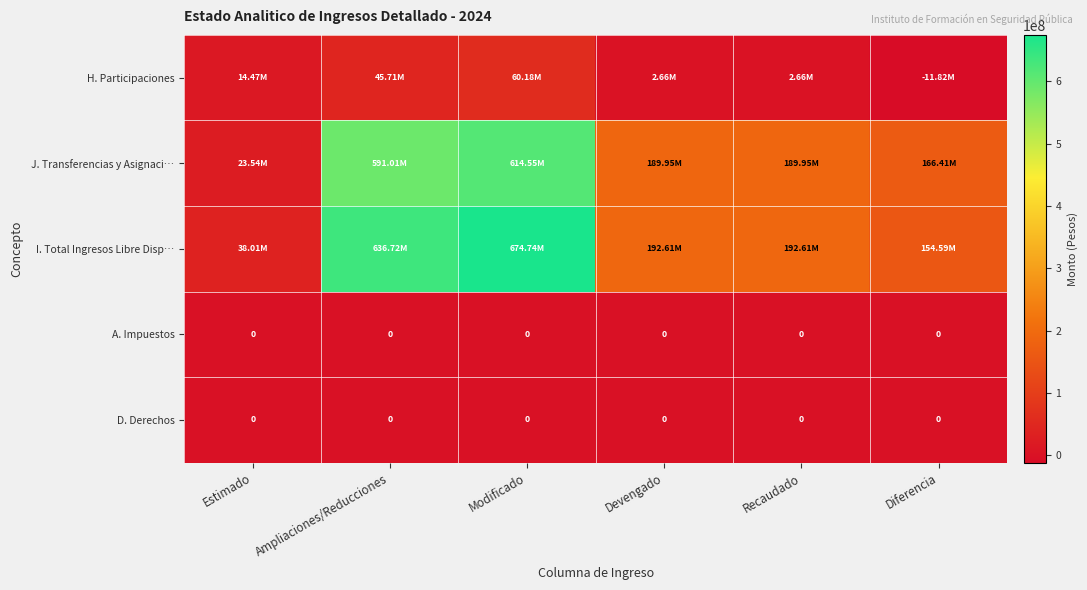

What is the sum of all I. Total Ingresos Libre Disp… values?

1889276715.8